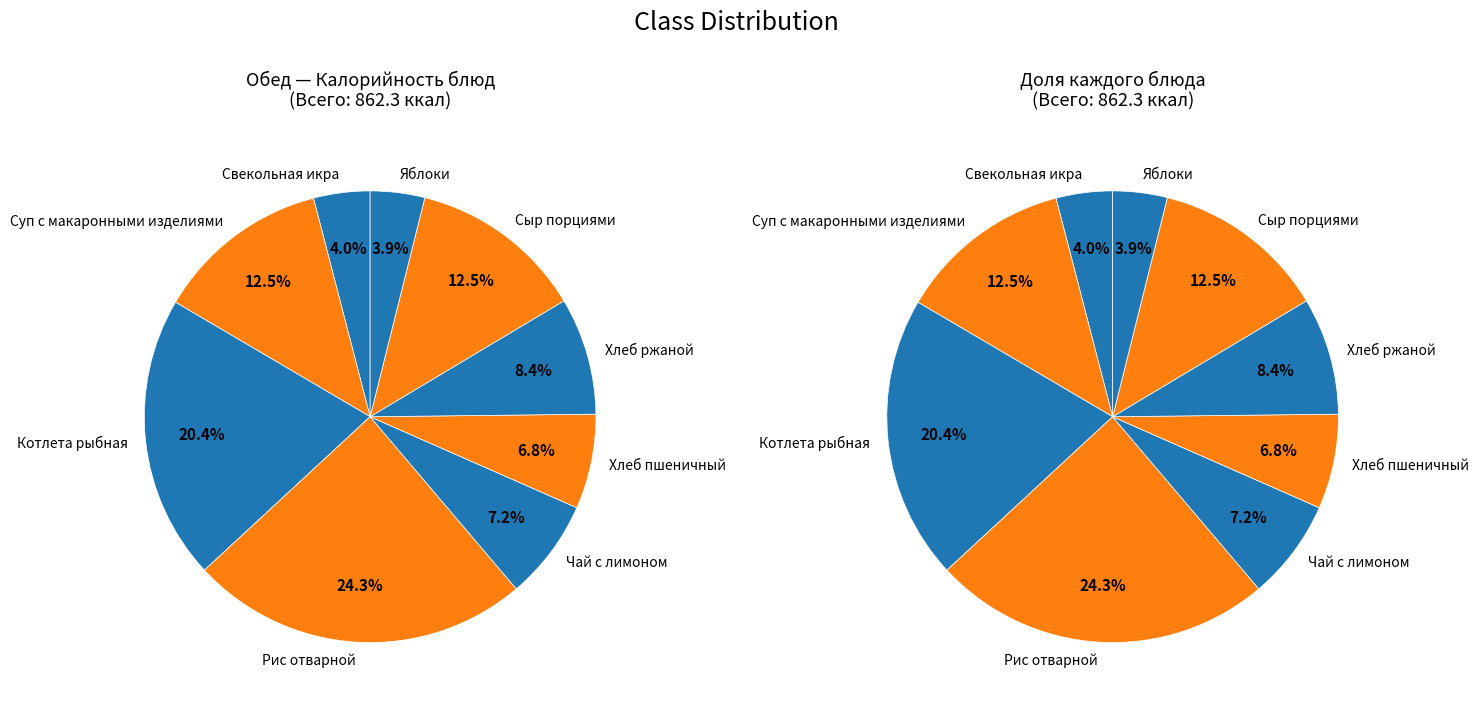

Combined, what portion of the pie is Хлеб пшеничный and Котлета рыбная?

27.1%